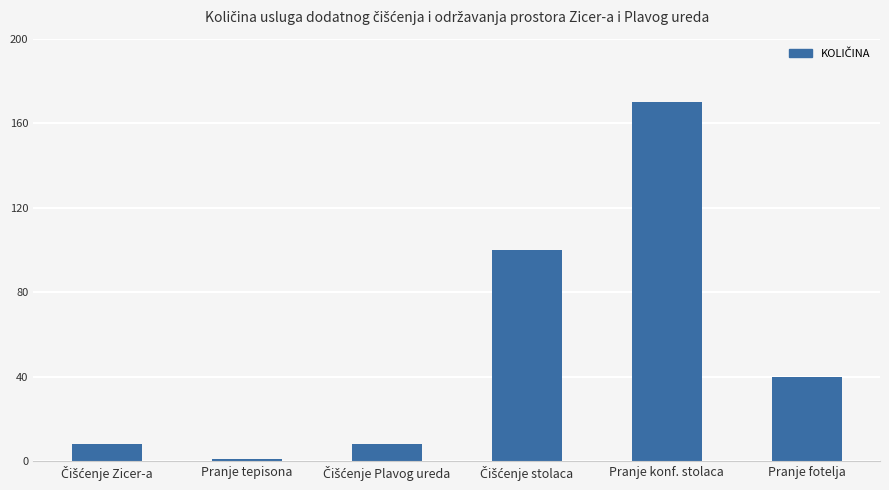

What position from the left is Pranje konf. stolaca?

5